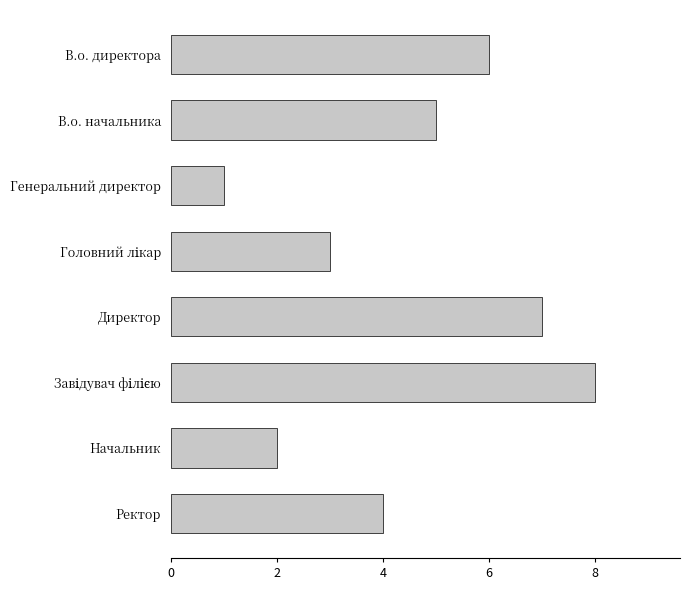

Which has a higher value, В.о. директора or Генеральний директор?

В.о. директора